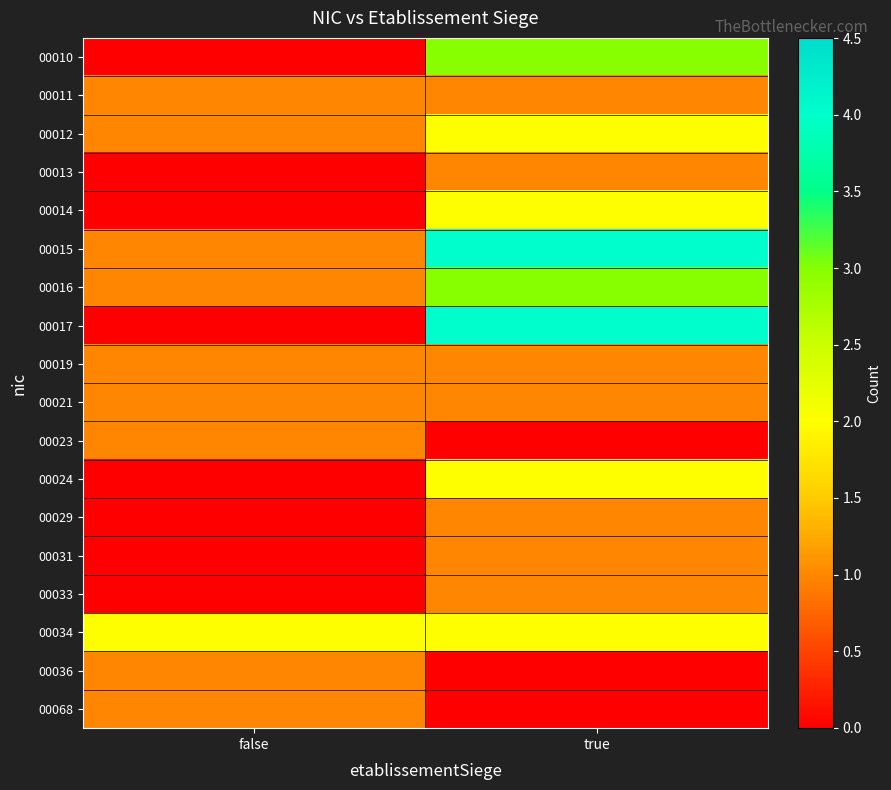

At which category is the sum across all series the highest?

true